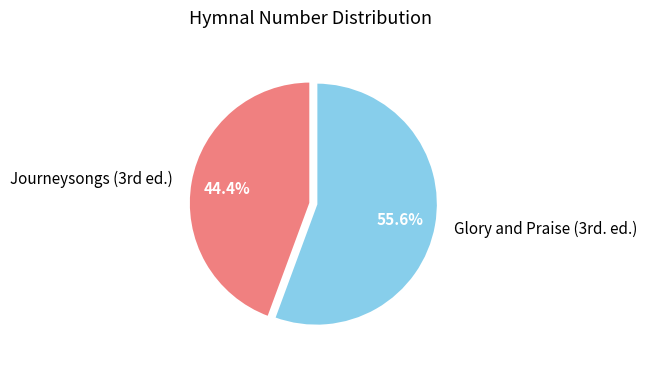

Which slice represents more than half of the pie?

Glory and Praise (3rd. ed.)